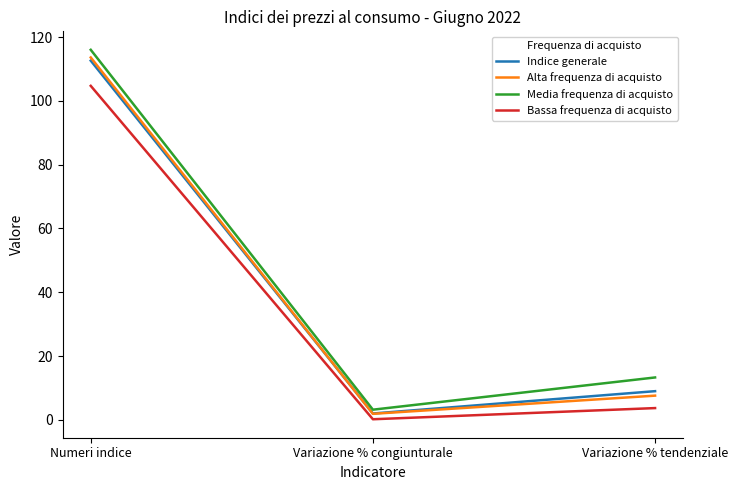

The value of Alta frequenza di acquisto at Numeri indice is 113.6. True or false?

True